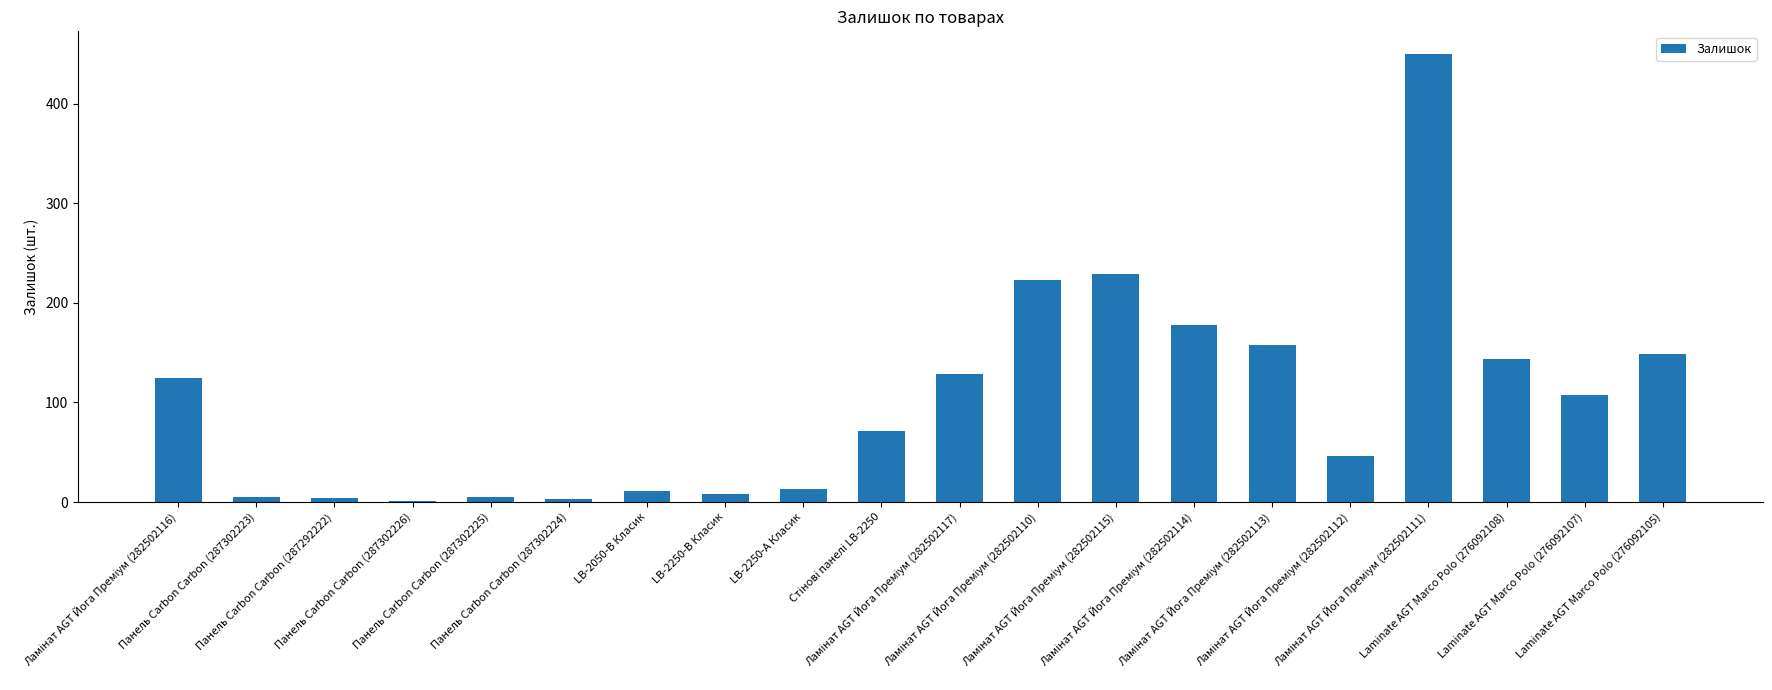

Is it true that the value at Laminate AGT Marco Polo (276092108) is 191?

False